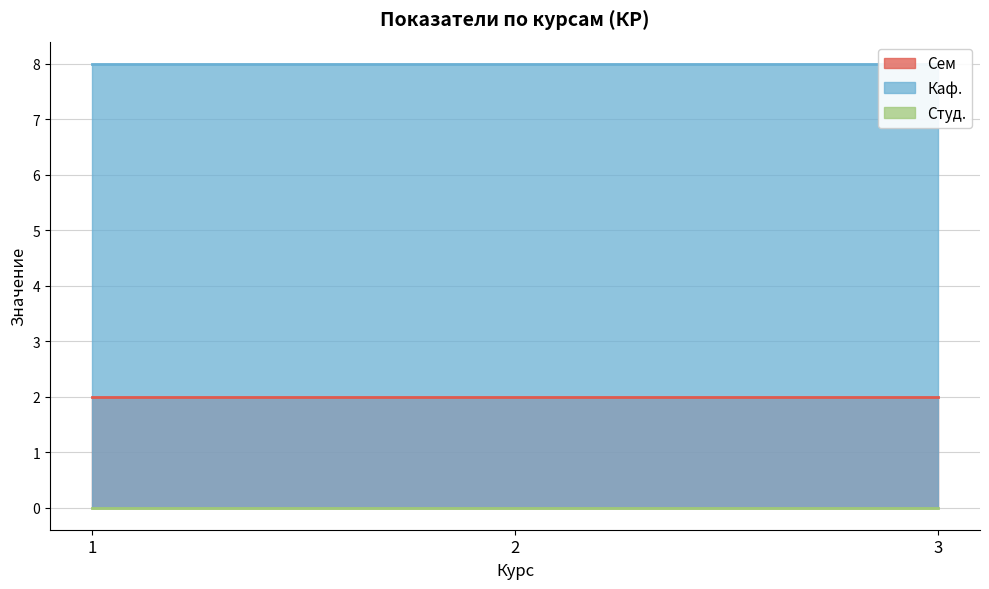

How many lines are shown in the chart?

3